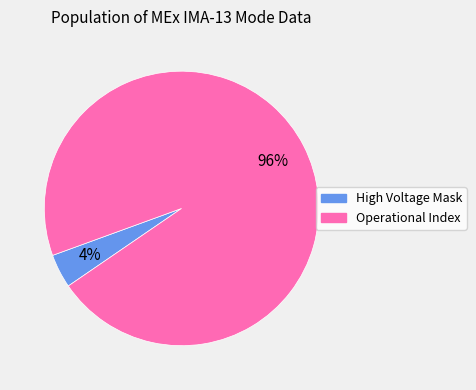

To the nearest percent, what is the average slice percentage?

50%